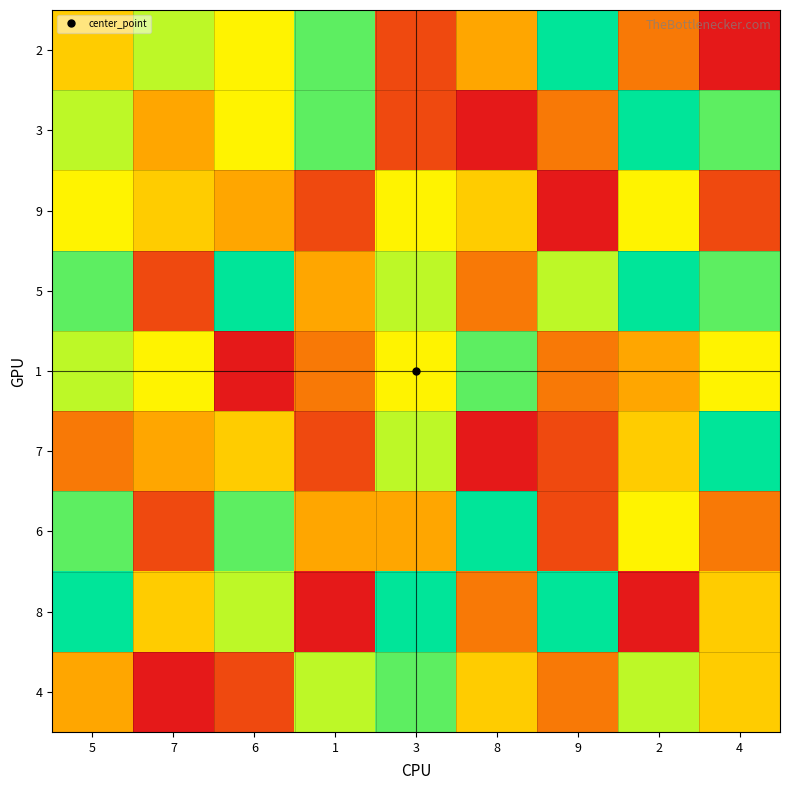

Which has a higher value, 7 or 5?

7